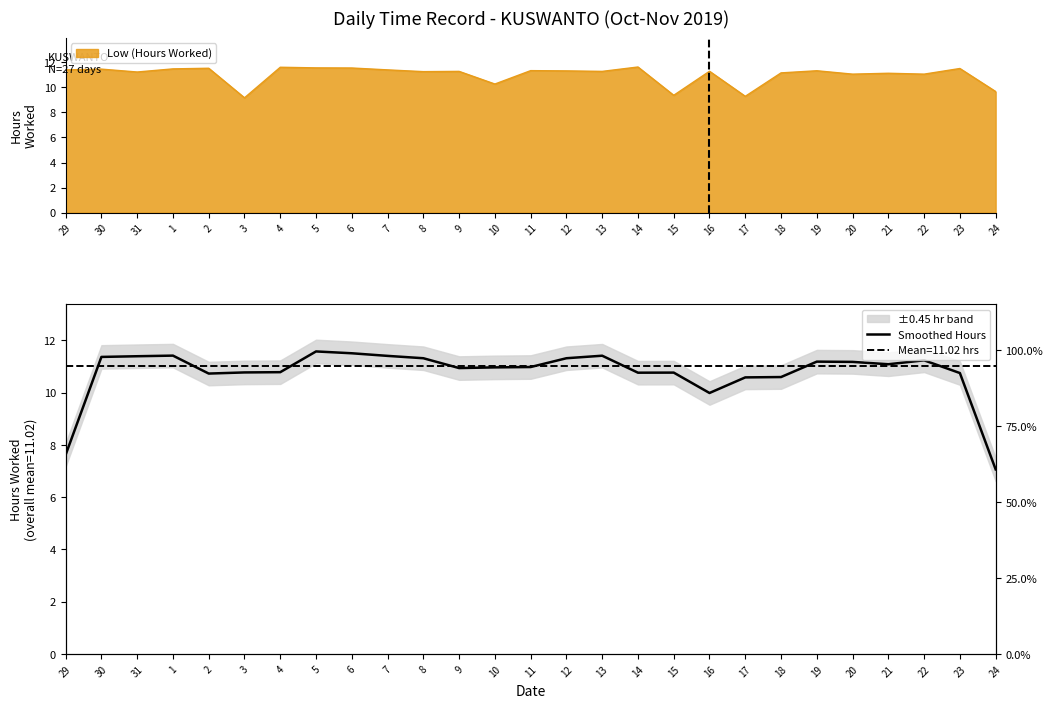

At which label is the value closest to 9?

16